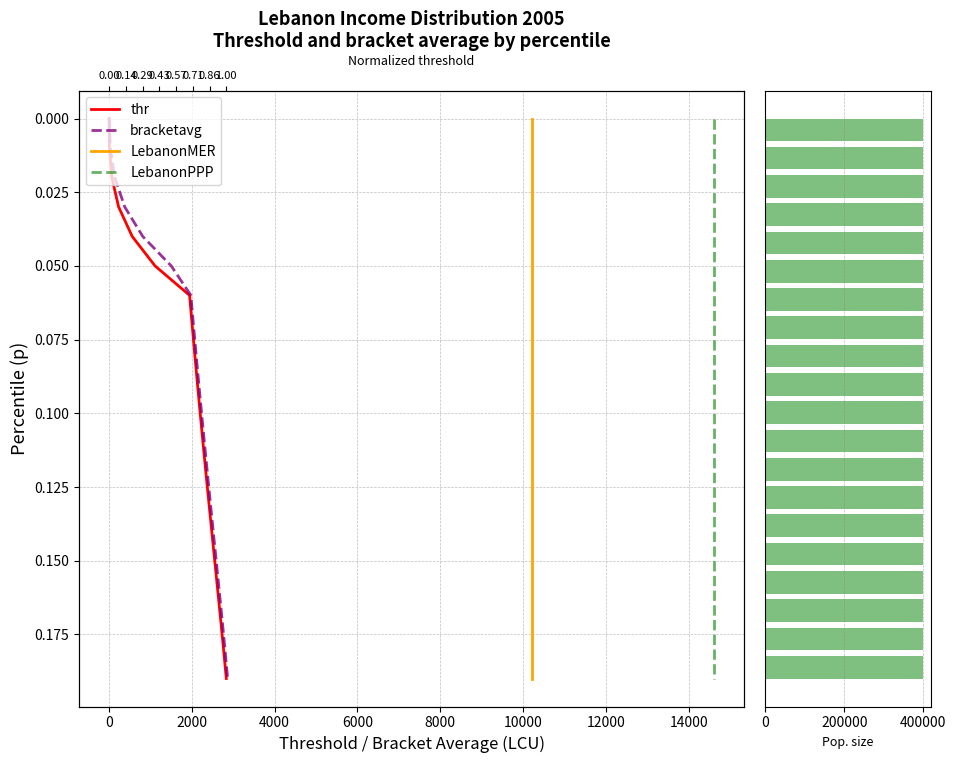

What are all the series names shown in the legend?

thr, bracketavg, LebanonMER, LebanonPPP